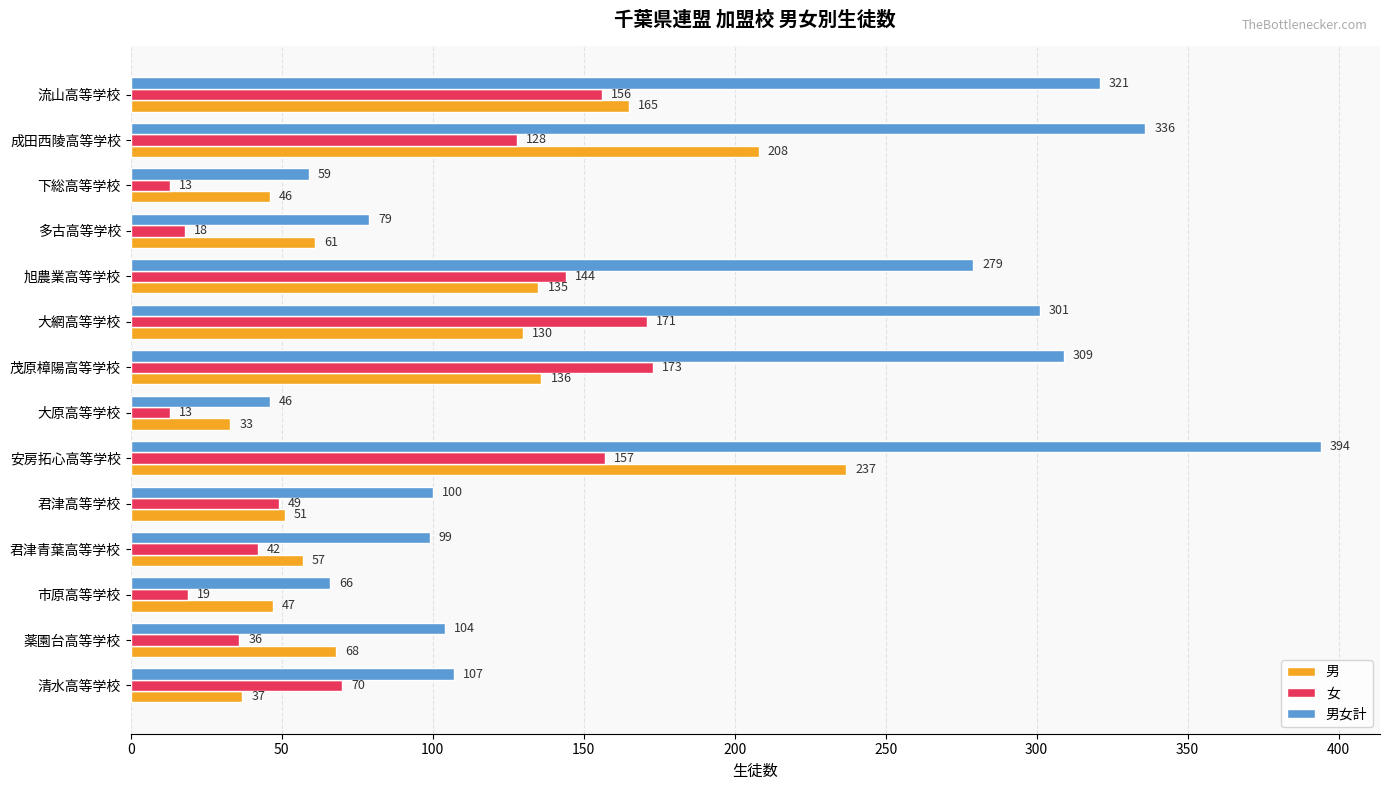

What is the difference between the maximum and minimum values in the 男女計 series?

348